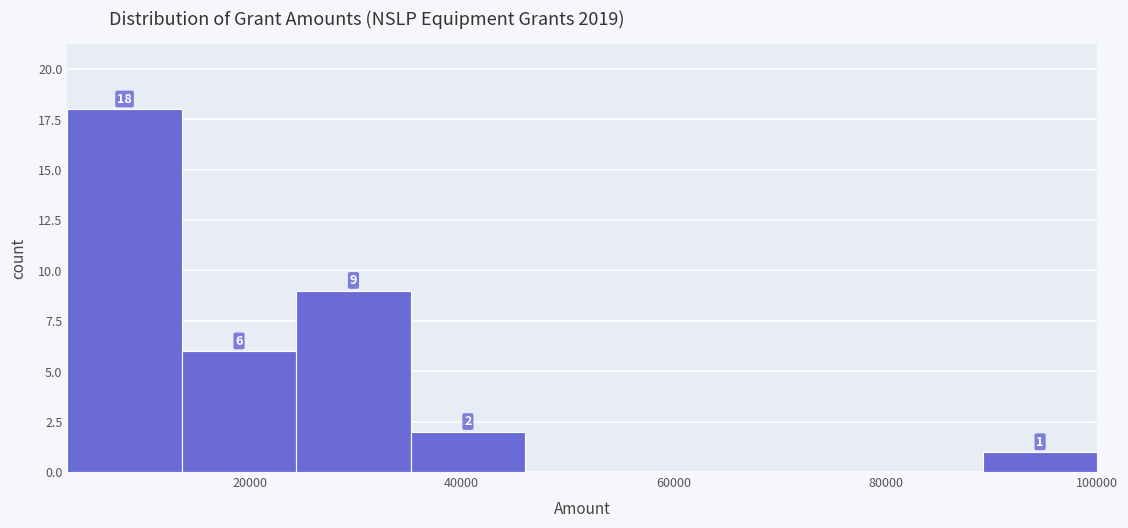

Which range on the x-axis has the tallest bar?

2000 to 14000